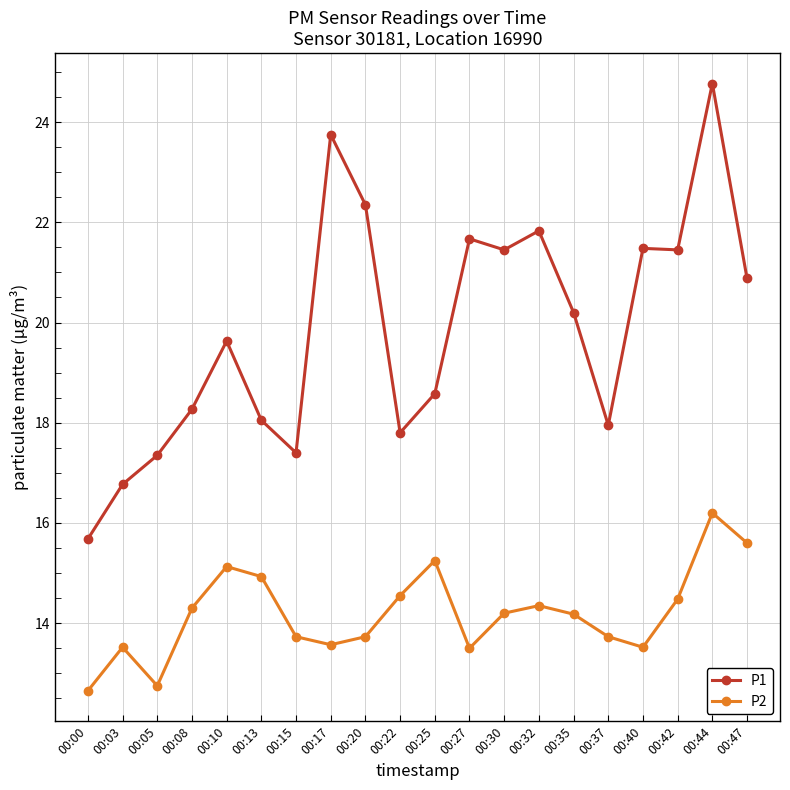

True or false: P2 and P1 cross at least once.

False